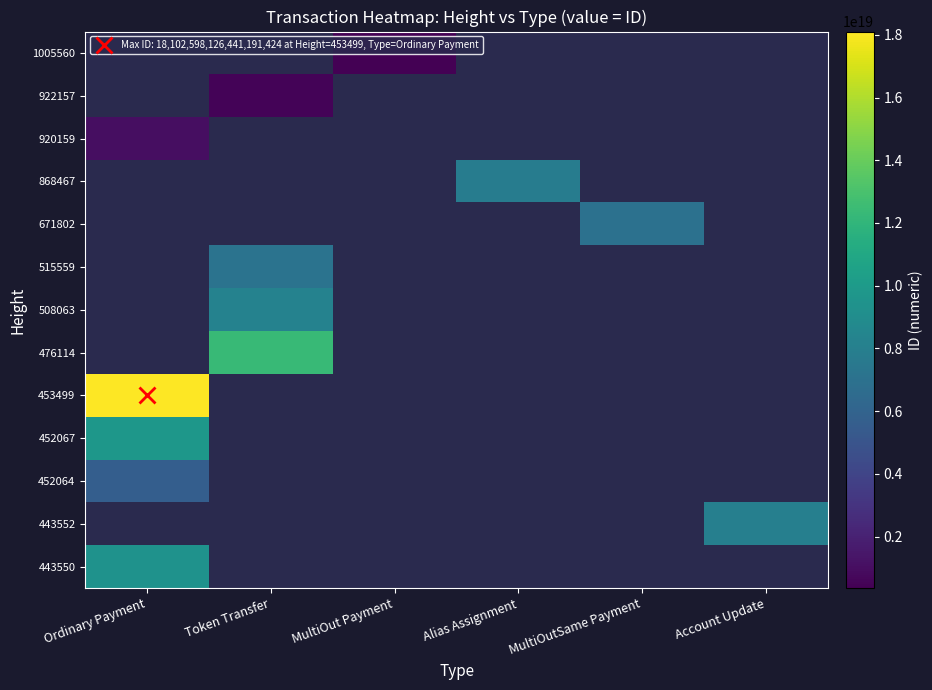

At how many categories does at least one series exceed 3627600232325199872?

5